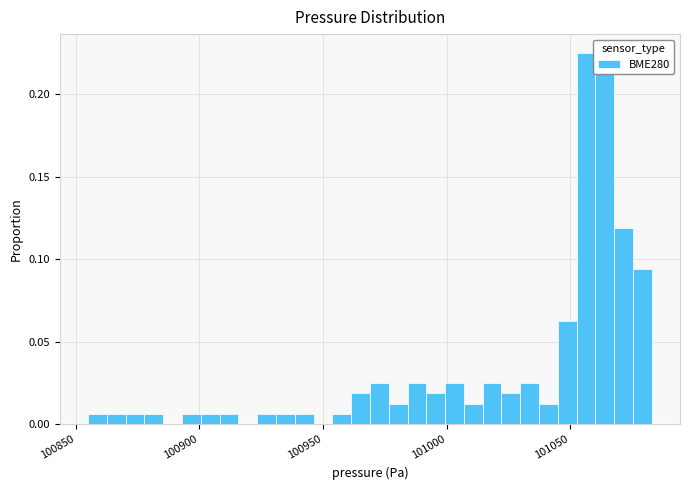

Around what value on the x-axis is the tallest bar? Give the approximate position of its centre, as read against the axis.

101055